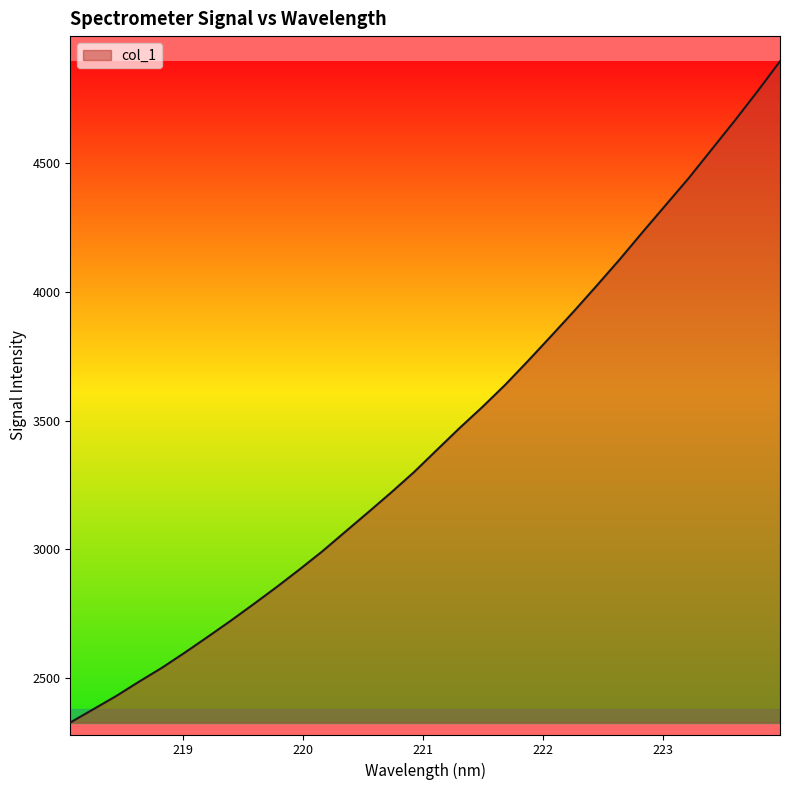

How many values are below 3386?

16